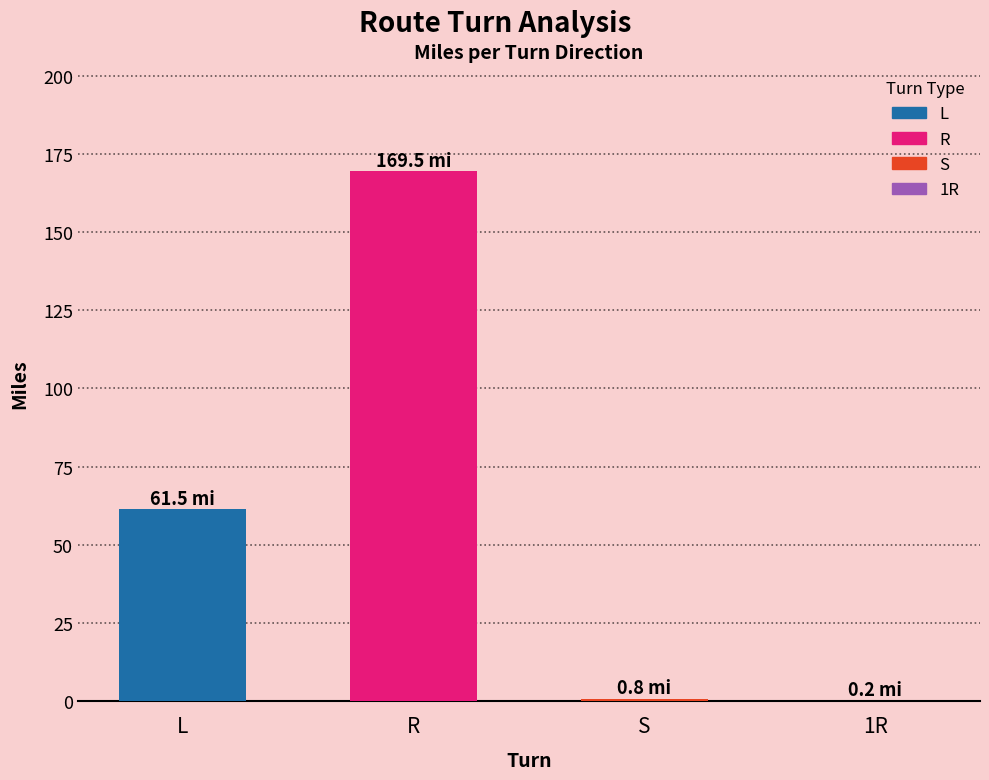

Where does the data first go above 61?

L